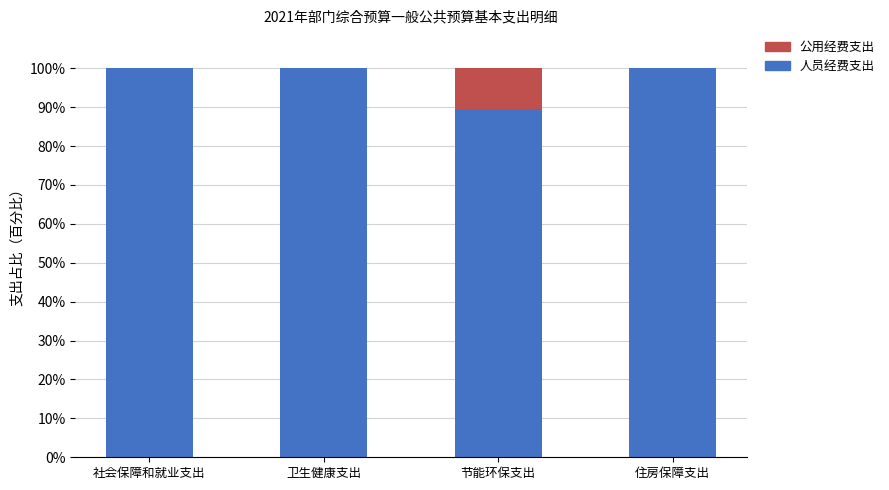

Are the bars horizontal?

No